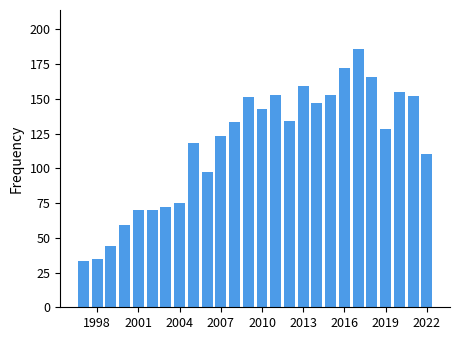

What is the value of the 16th bar from the left?

134